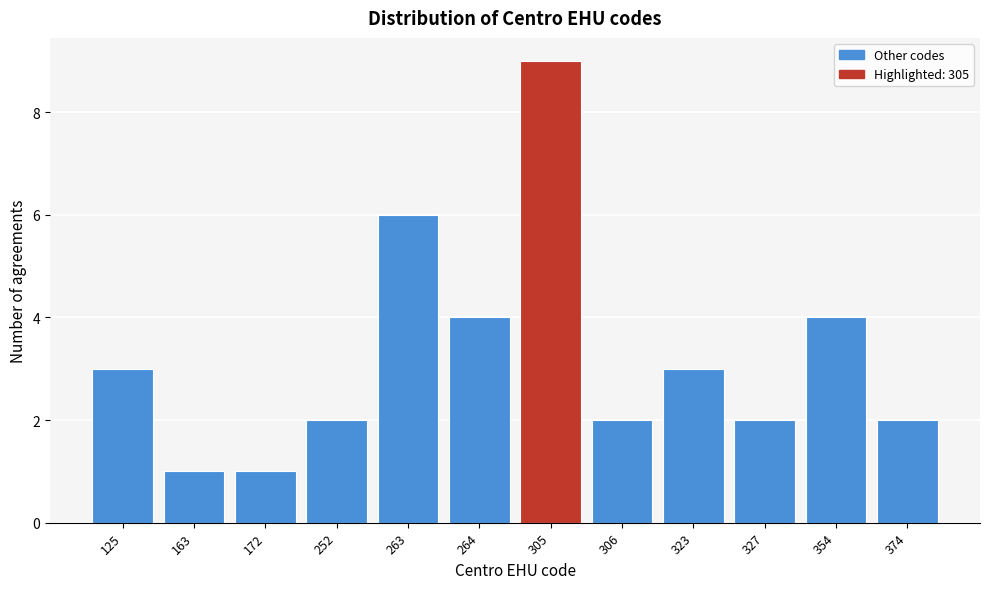

Reading left to right, transcribe all the data shown in this chart.

125=3	163=1	172=1	252=2	263=6	264=4	305=9	306=2	323=3	327=2	354=4	374=2